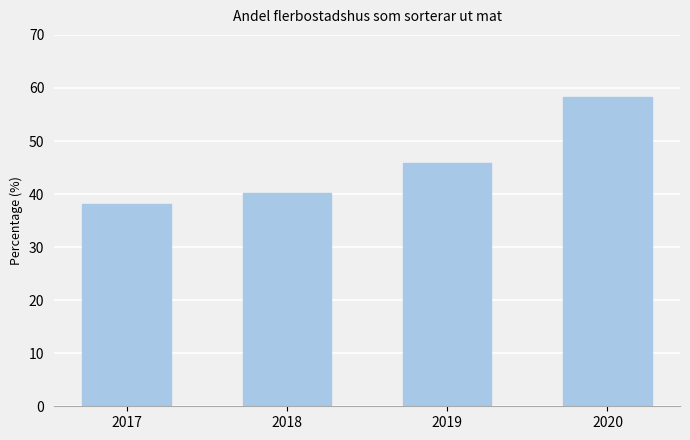

What is the change in value from 2017 to 2019?

+7.6